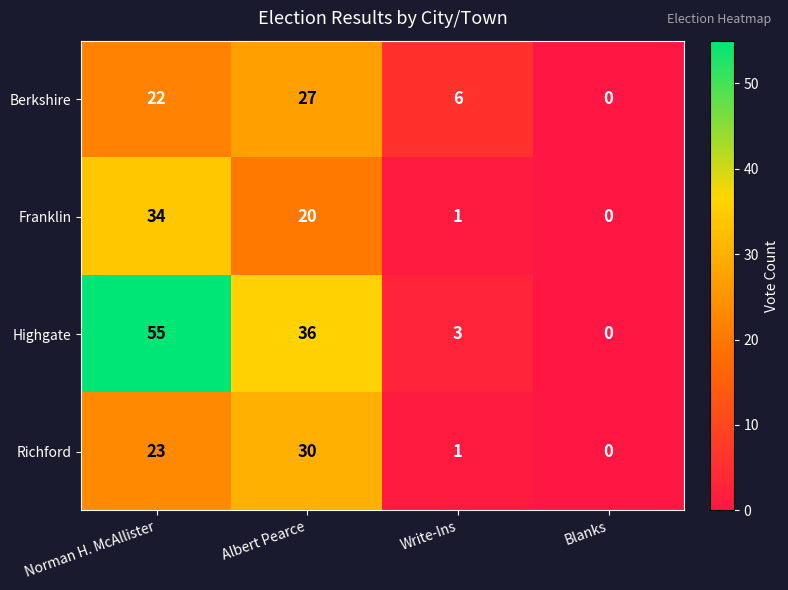

At which label is Franklin closest to 17?

Albert Pearce